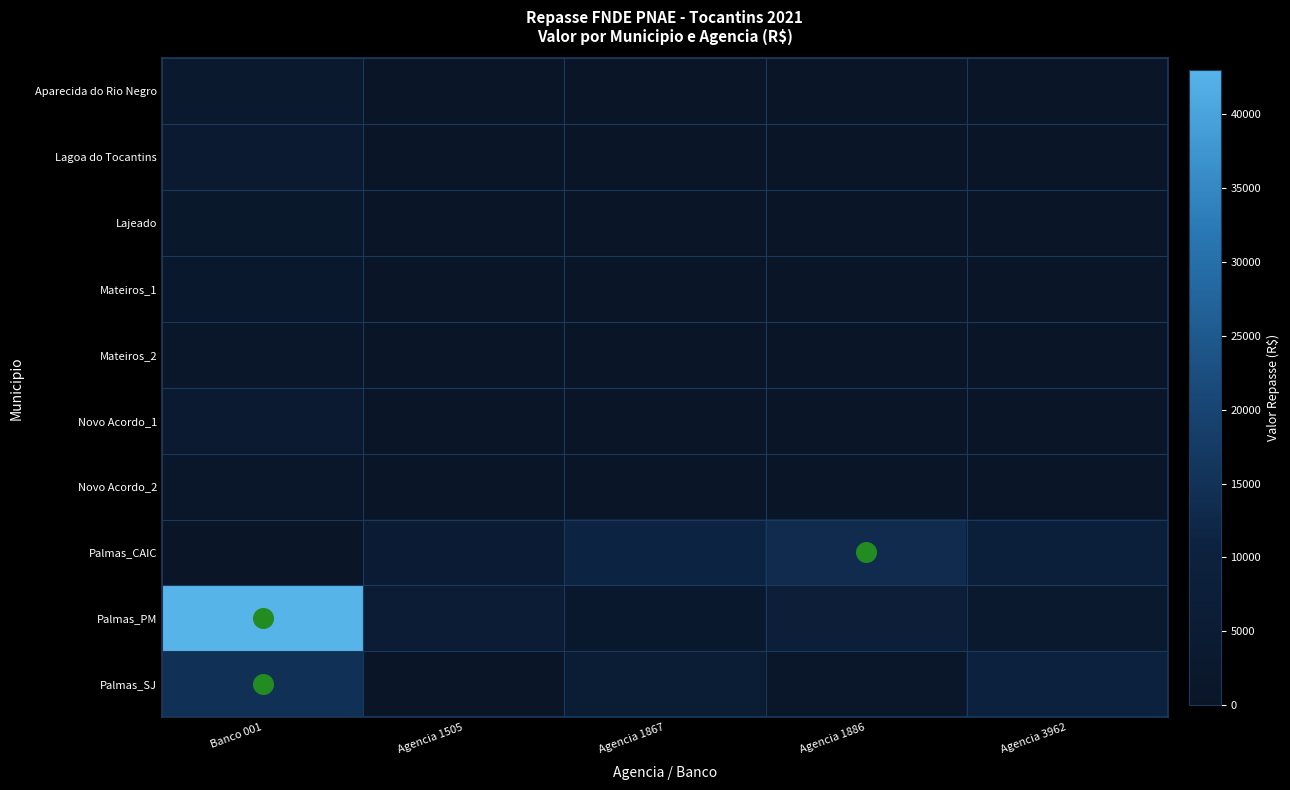

What is the total value across all series at Agencia 3962?

21873.8